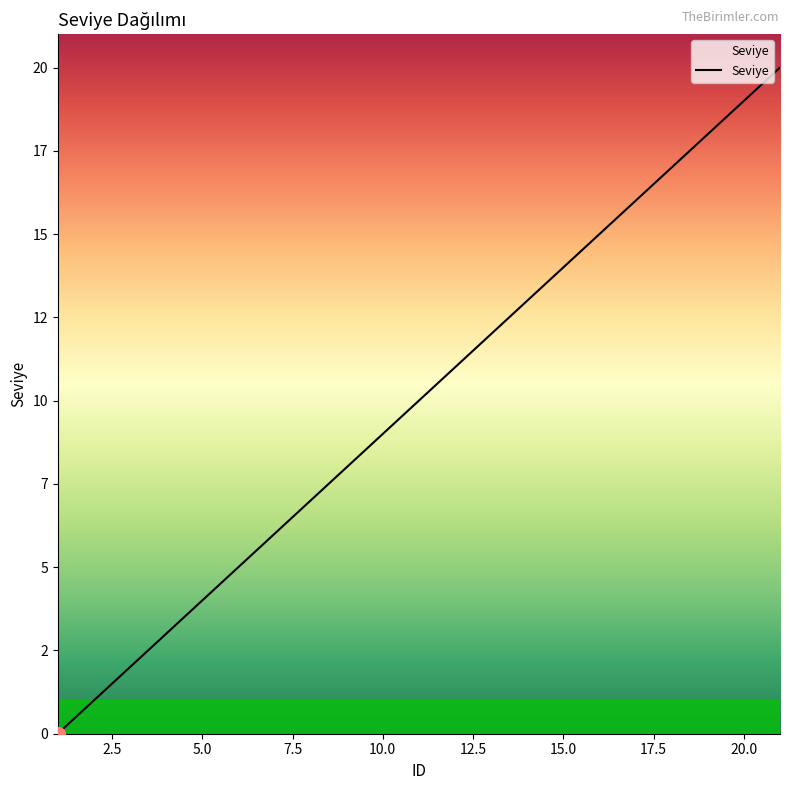

Reading left to right, extract all data points from this chart.

0	1	2	3	4	5	6	7	8	9	10	11	12	13	14	15	16	17	18	19	20